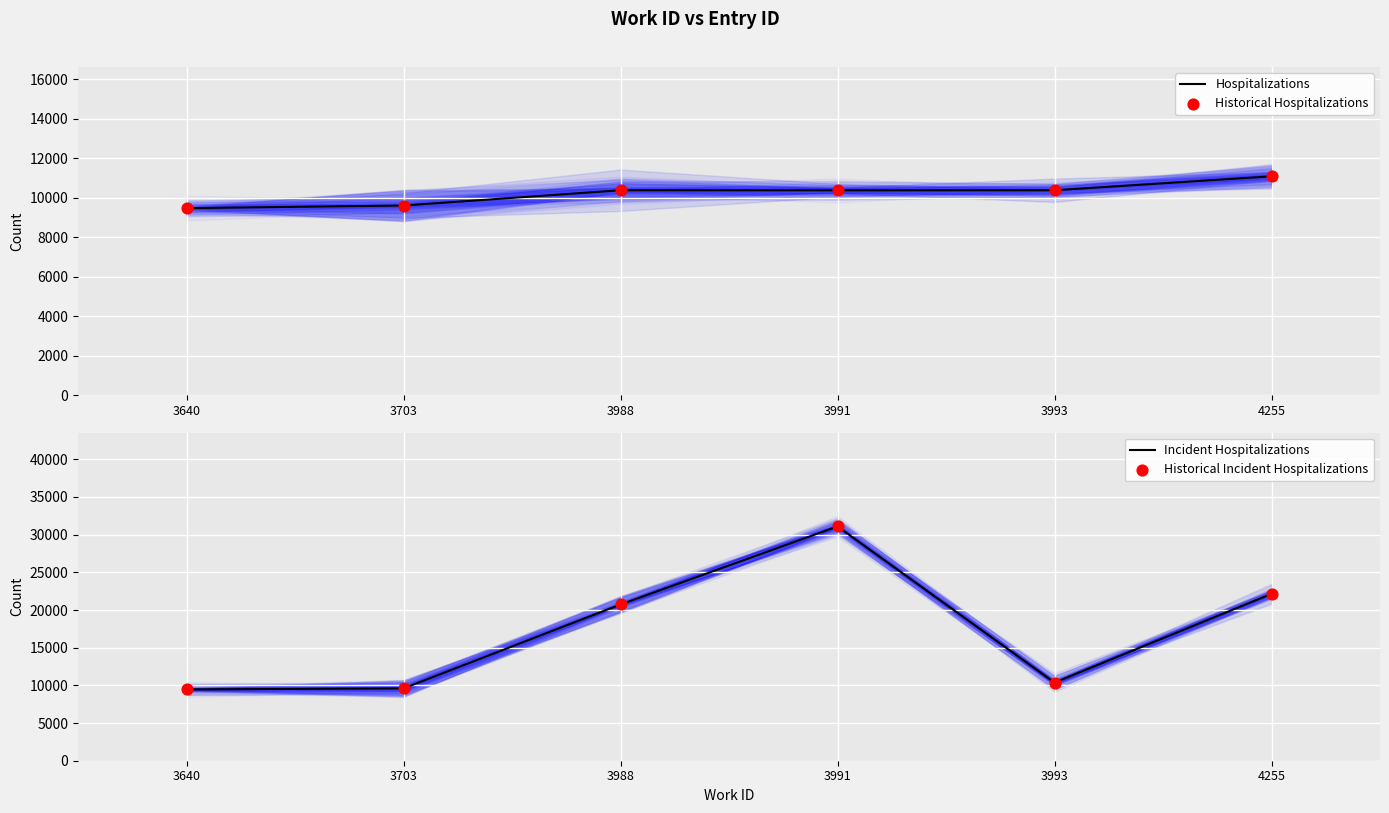

At which category is the sum across all series the highest?

3991